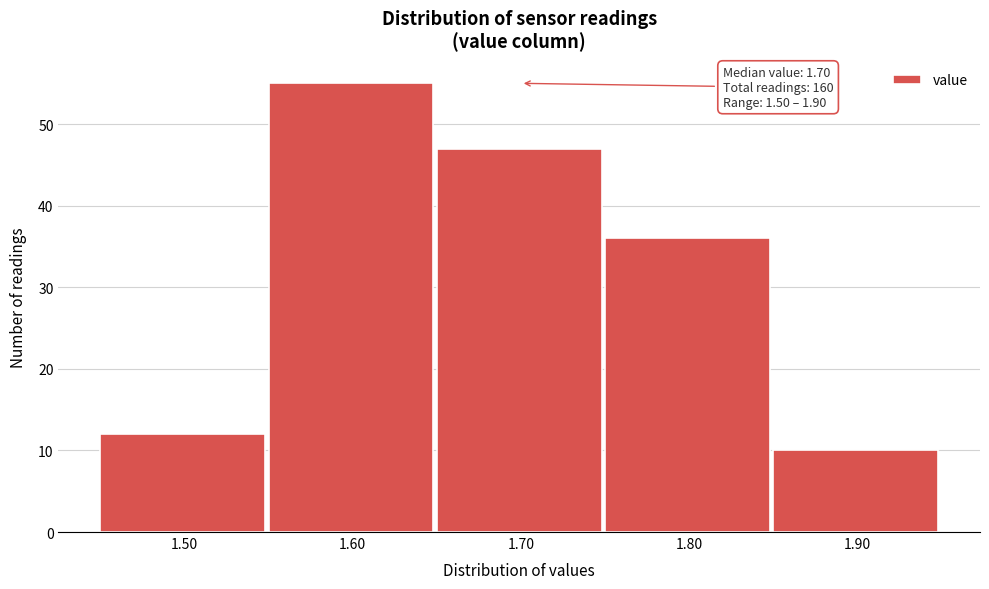

Which range on the x-axis has the tallest bar?

1.55 to 1.65